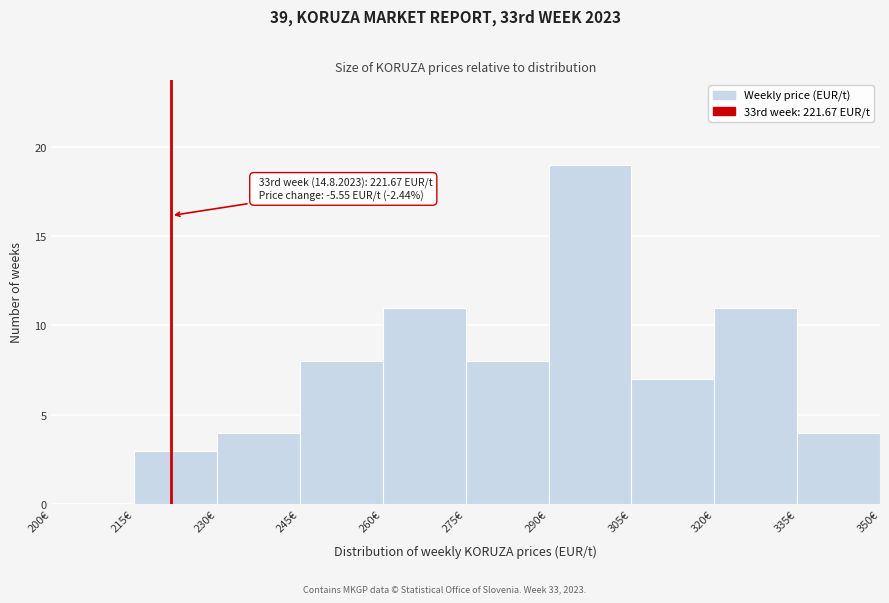

Which range on the x-axis has the tallest bar?

290 to 305